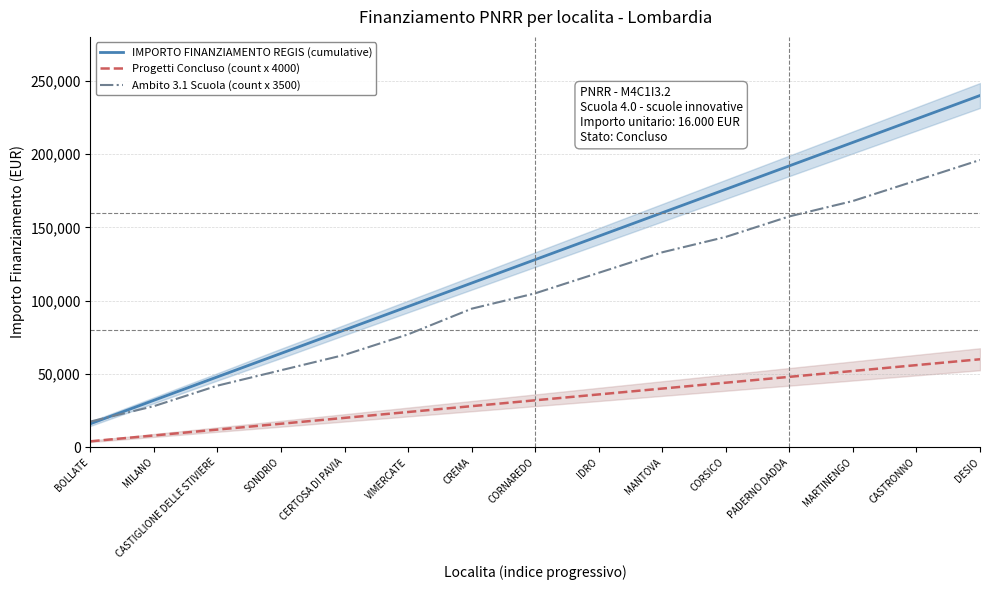

Reading left to right, list all the values displayed in this chart.

IMPORTO FINANZIAMENTO REGIS (cumulative): 16000	32000	48000	64000	80000	96000	112000	128000	144000	160000	176000	192000	208000	224000	240000
Progetti Concluso (count x 4000): 4000	8000	12000	16000	20000	24000	28000	32000	36000	40000	44000	48000	52000	56000	60000
Ambito 3.1 Scuola (count x 3500): 17500	28000	42000	52500	63000	77000	94500	105000	119000	133000	143500	157500	168000	182000	196000